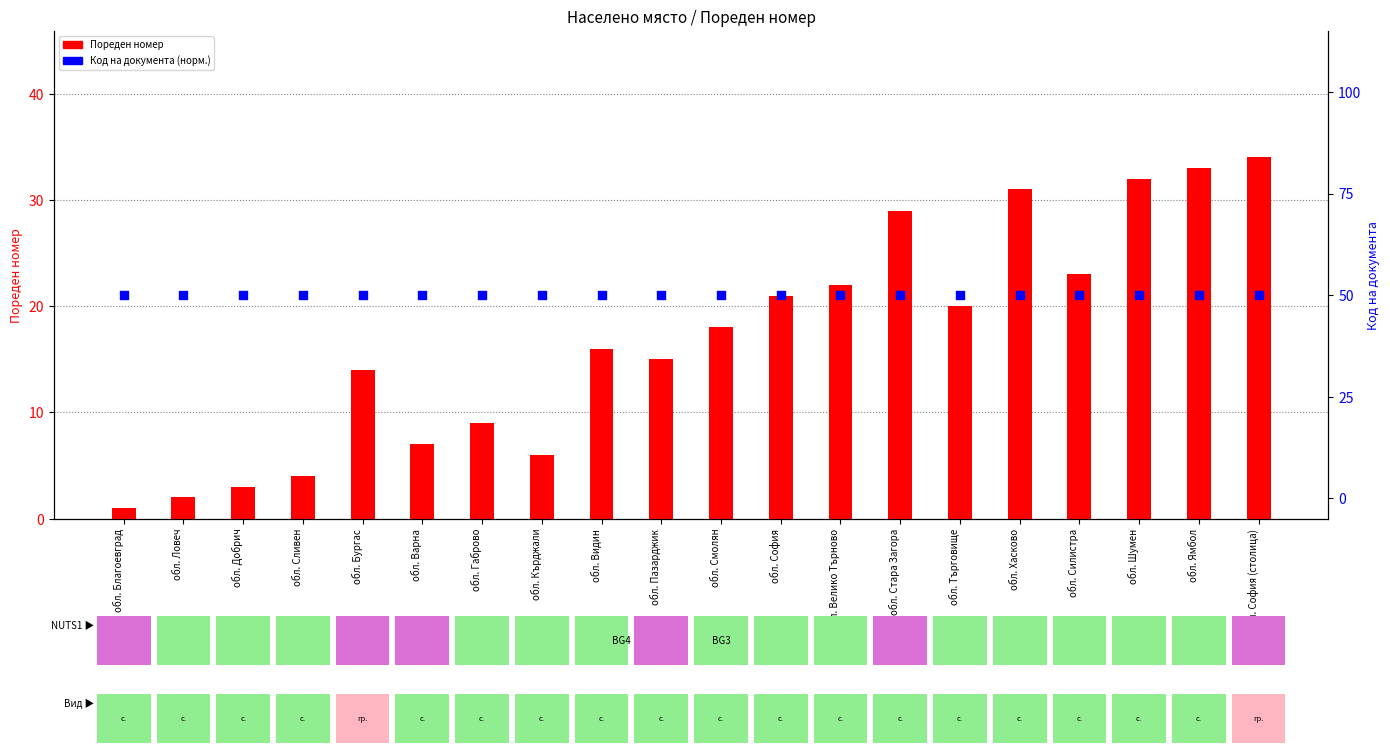

What are all the series names shown in the legend?

Пореден номер, Код на документа (нормализиран)